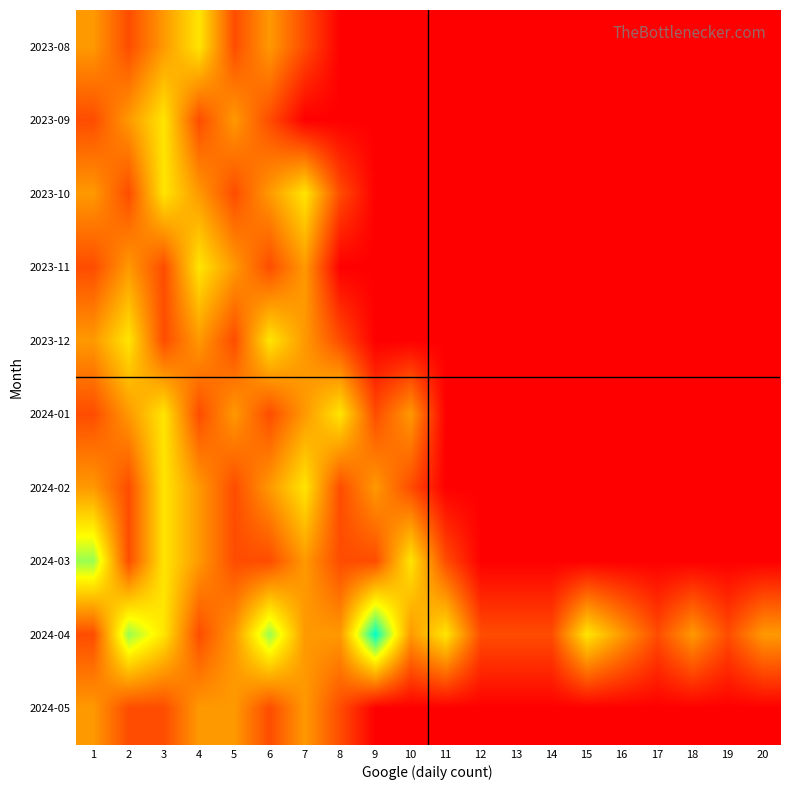

At how many categories does at least one series exceed 4?

1